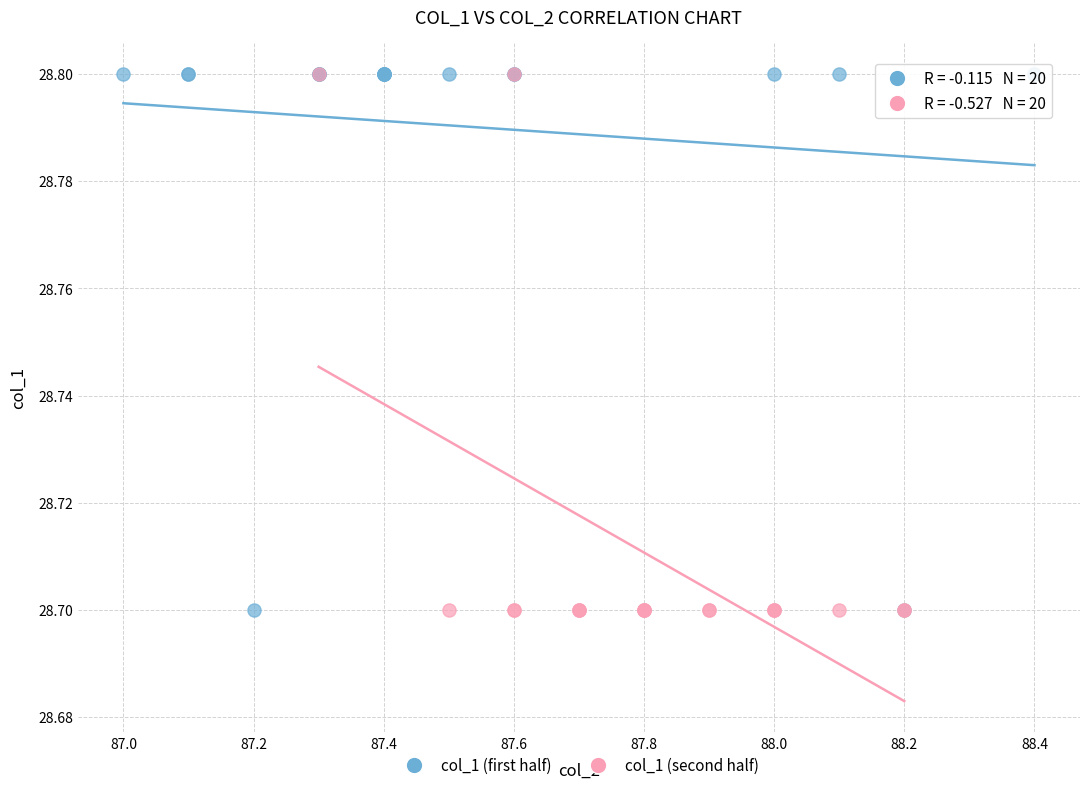

What are all the series names shown in the legend?

col_1 (first half), col_1 (second half)